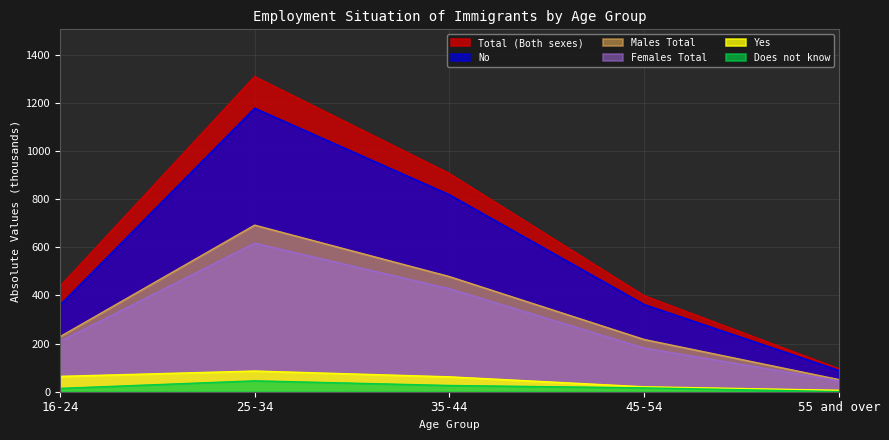

The Does not know series shows 17.2 at 25-34. True or false?

False